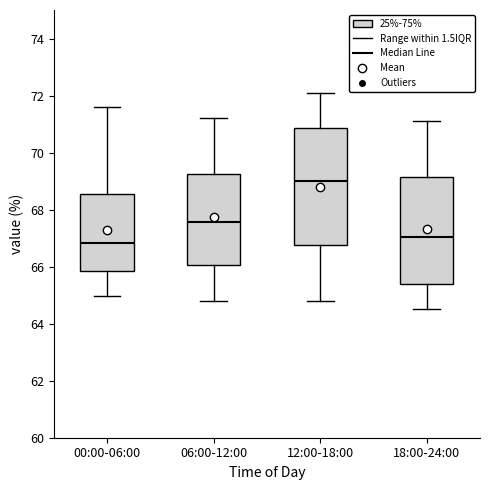

Reading left to right, transcribe this box plot: for each box, give where its median line is, the range the box spans, and where its two whiskers end, as read against the y-axis. The values are not printed on the chart, so give them approximately, as read against the axis.

00:00-06:00: median 66.8, box 65.8 to 68.6, whiskers 65.0 to 71.6
06:00-12:00: median 67.6, box 66.0 to 69.2, whiskers 64.8 to 71.2
12:00-18:00: median 69.0, box 66.8 to 70.8, whiskers 64.8 to 72.2
18:00-24:00: median 67.0, box 65.4 to 69.2, whiskers 64.6 to 71.2